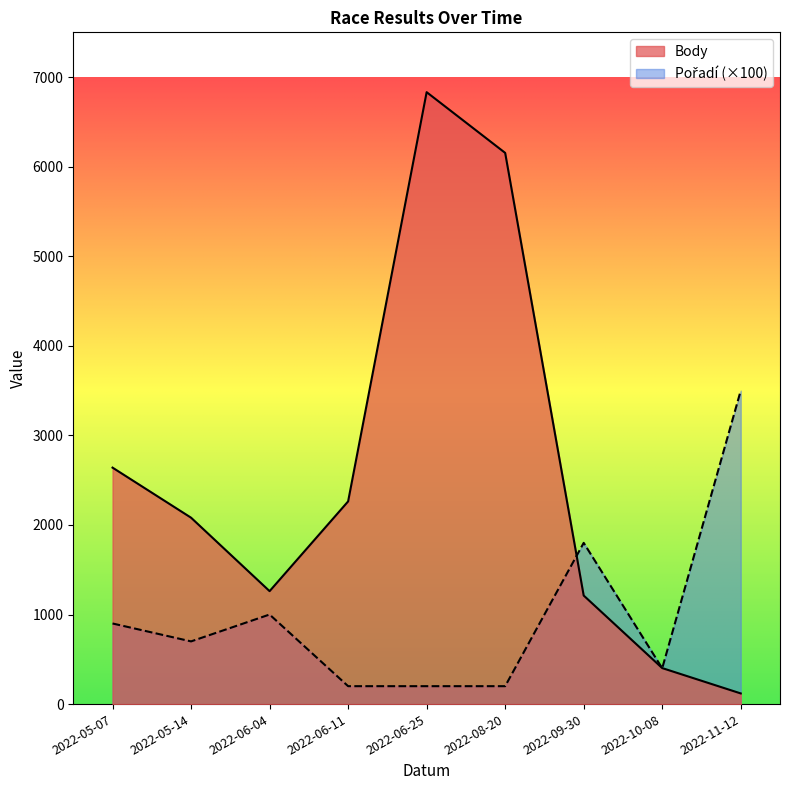

Which series ends up on top after the final intersection of Pořadí and Body?

Pořadí